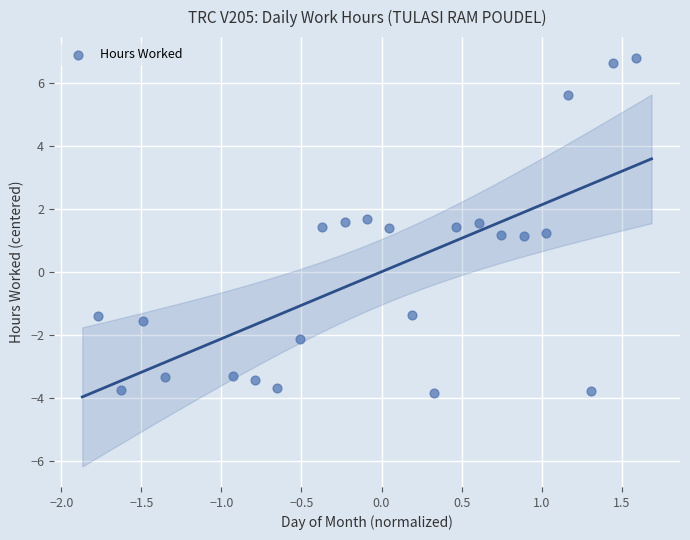

What is the range of X values (max minus min)?

3.4